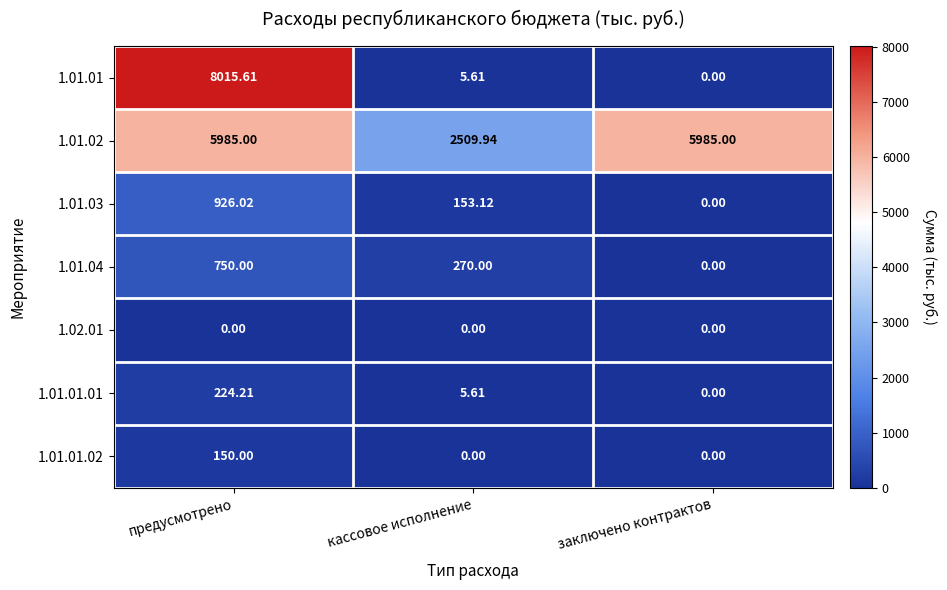

At which category is the sum across all series the highest?

предусмотрено